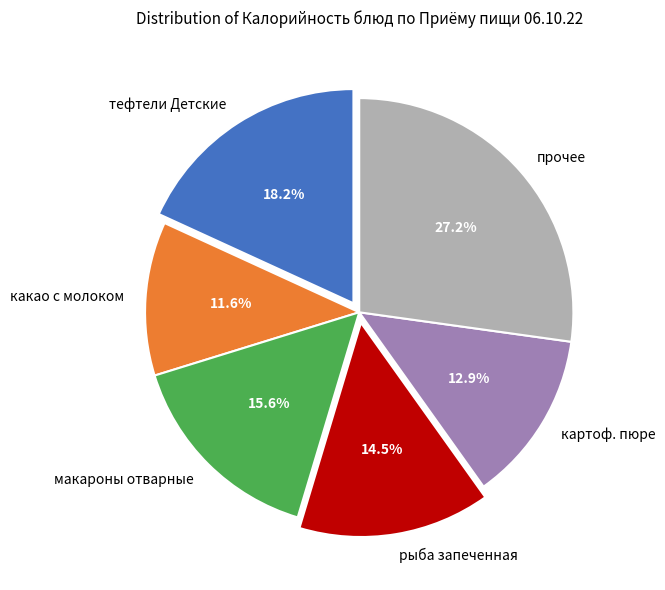

What percentage is NOT represented by макароны отварные?

84.4%